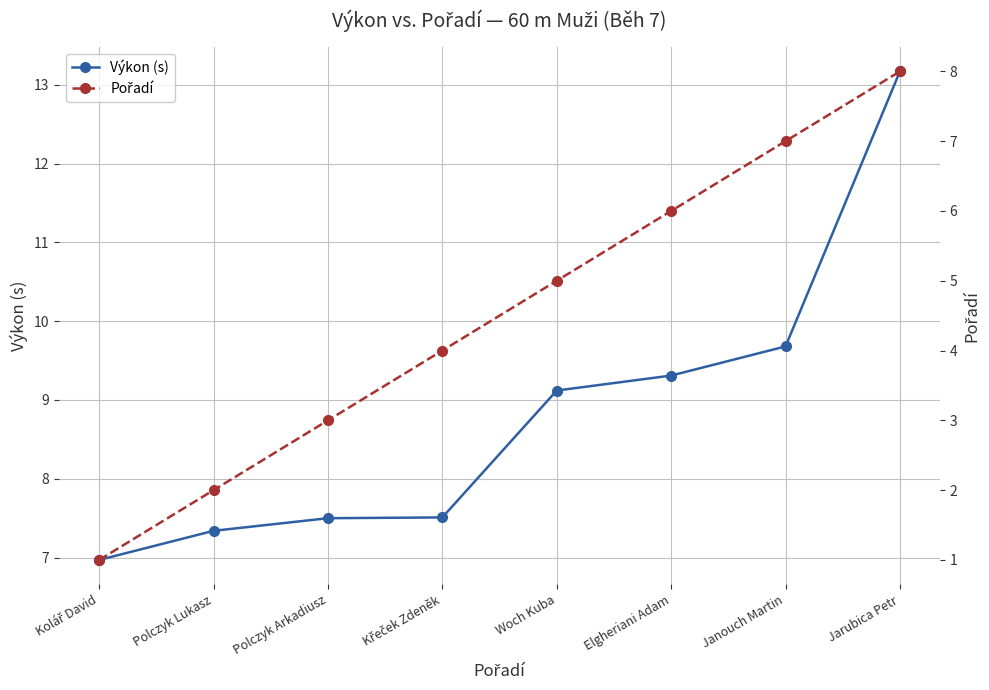

Is it true that Pořadí equals 1.9 at Křeček Zdeněk?

False